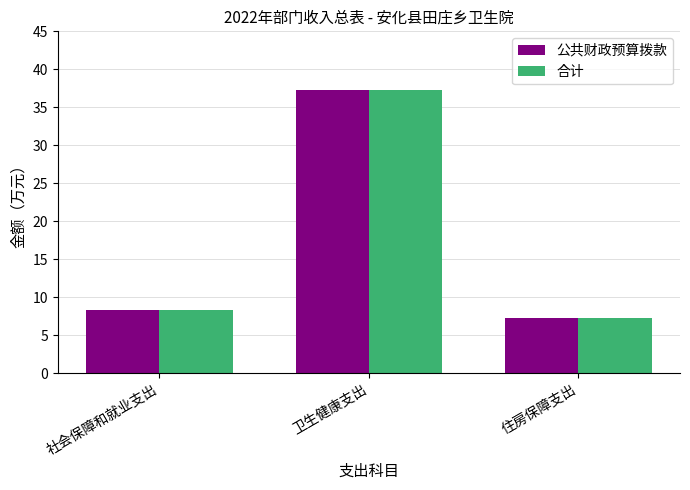

What is the difference between the maximum and minimum values in the 公共财政预算拨款 series?

30.0